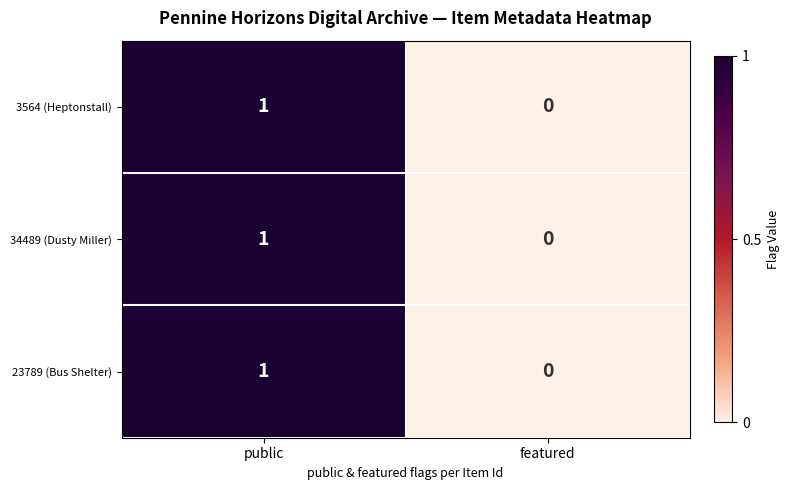

Which category has the highest value across all series?

public